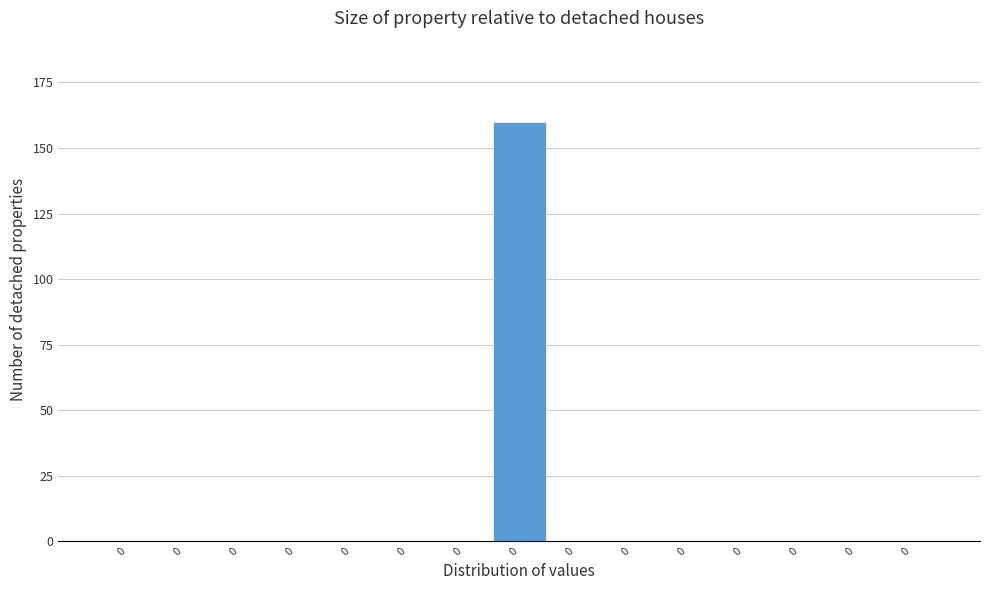

Are the bars horizontal?

No